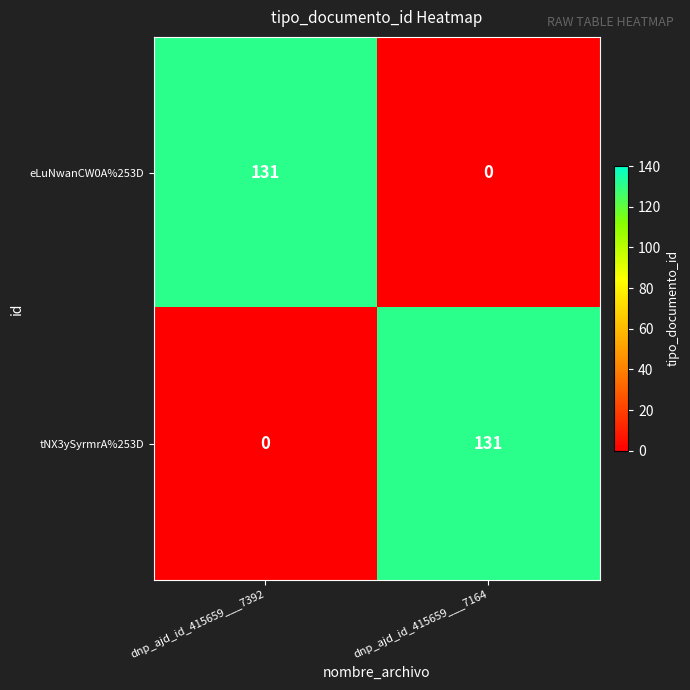

At how many categories does at least one series exceed 6?

2